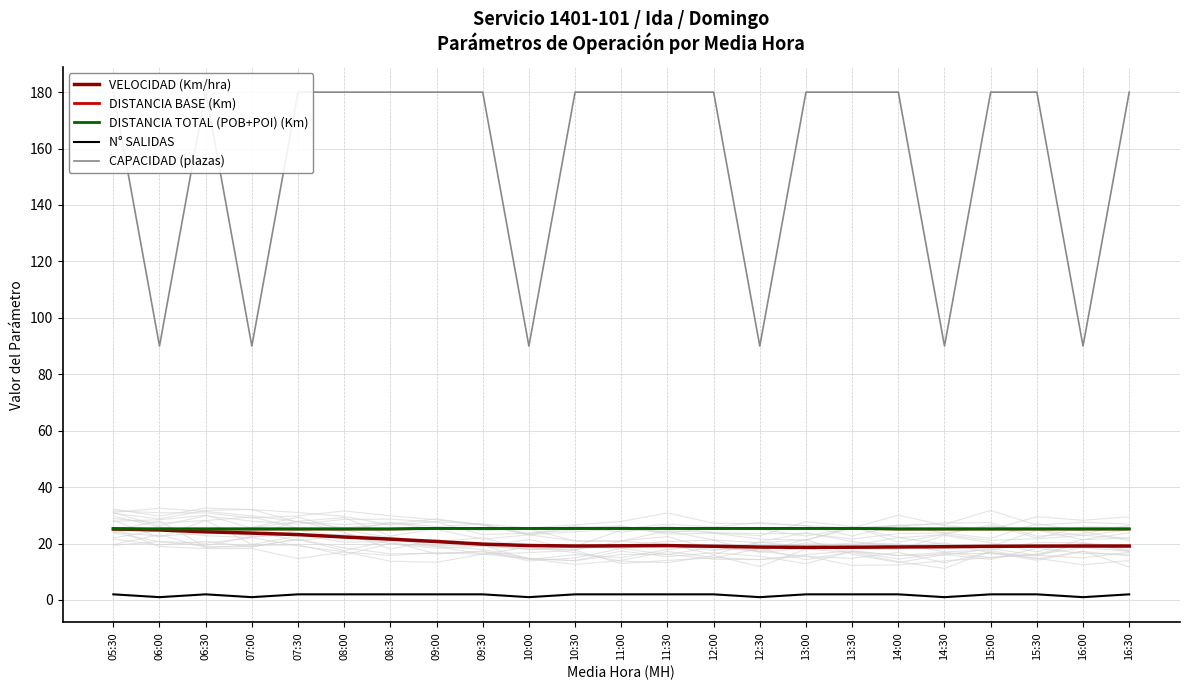

What is the highest value of the DISTANCIA TOTAL (POB+POI) (Km) series?

25.4